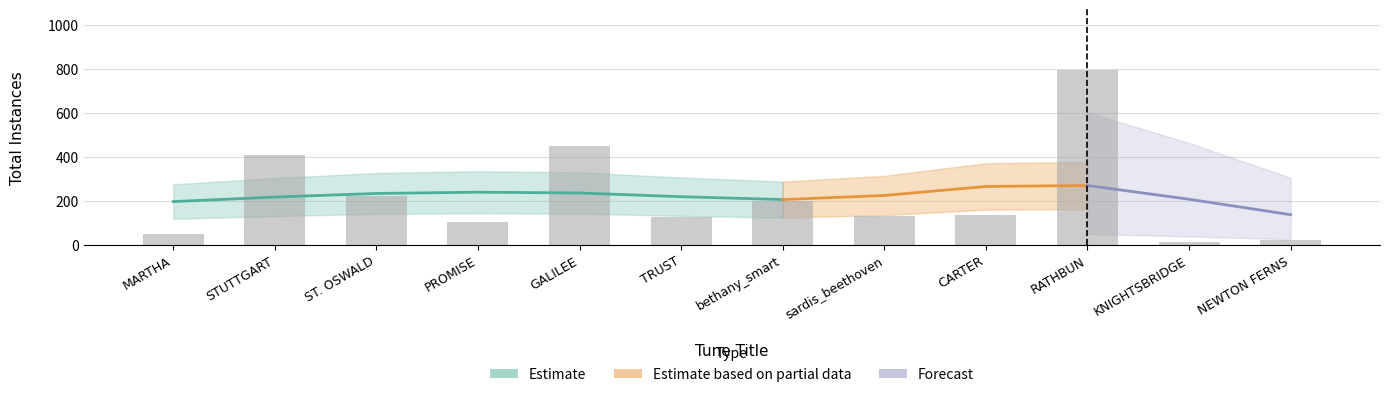

Are the bars horizontal?

No